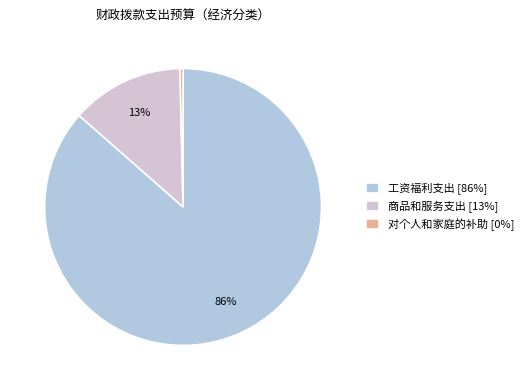

To the nearest percent, what is the average slice percentage?

33%